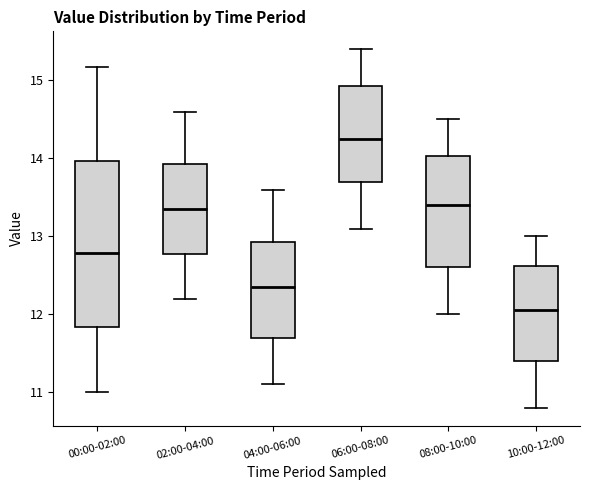

Comparing the boxes themselves (not the whiskers), which one is the tallest?

00:00-02:00